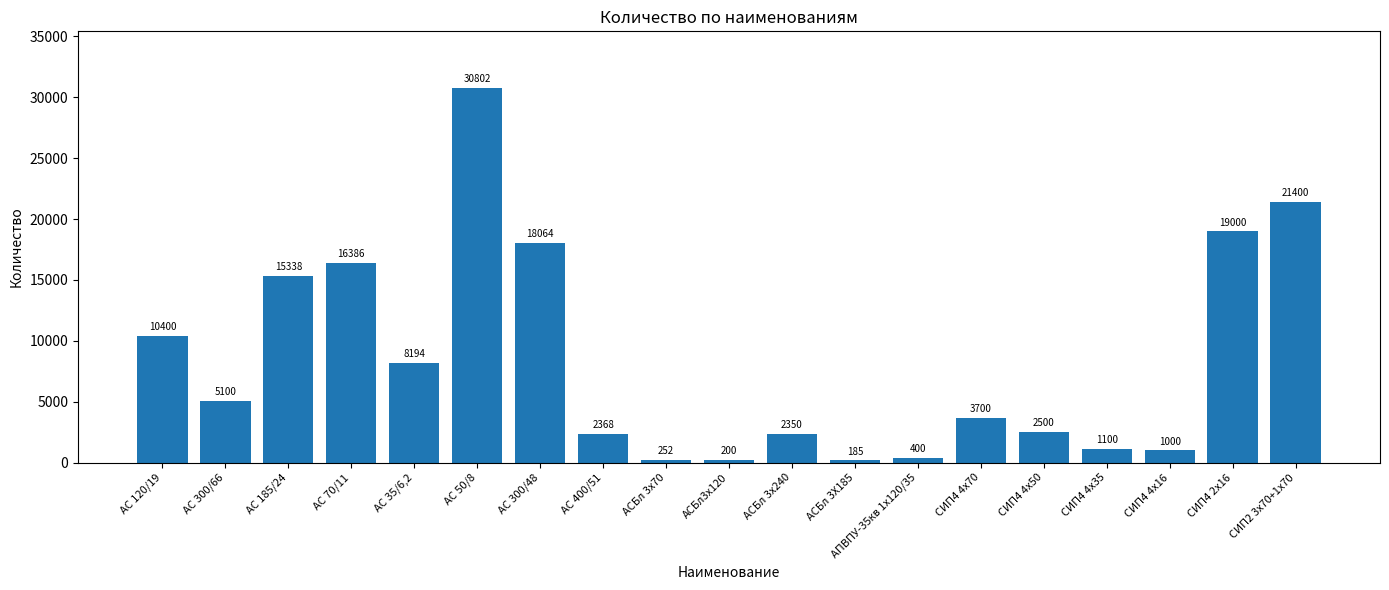

Which category has the highest value across all series?

АС 50/8